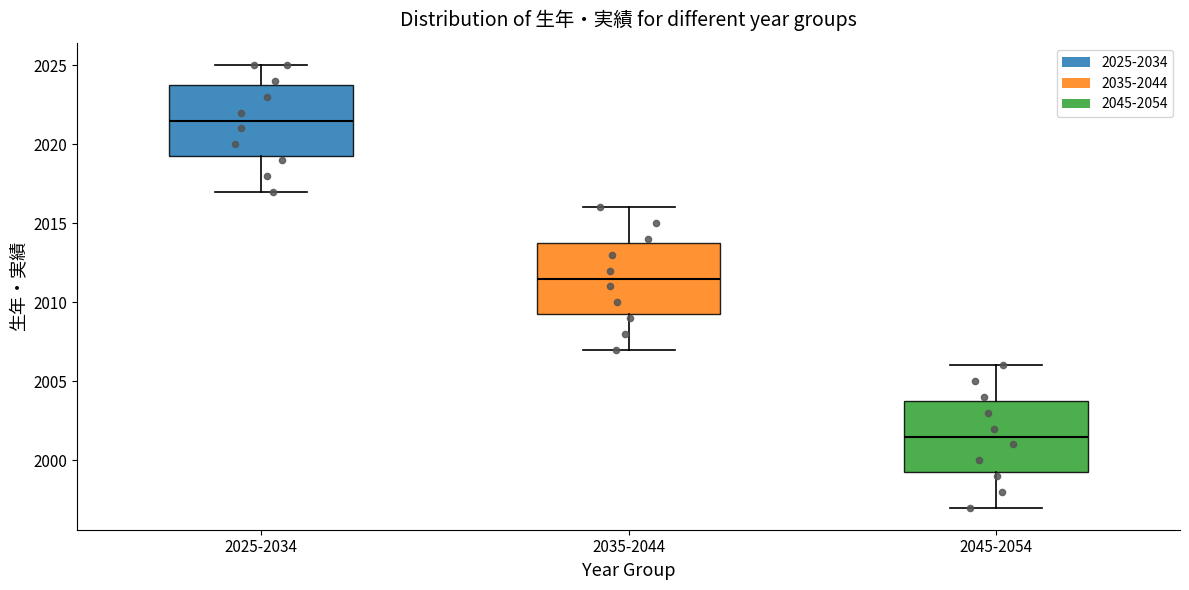

Which box's median line is the lowest?

2045-2054